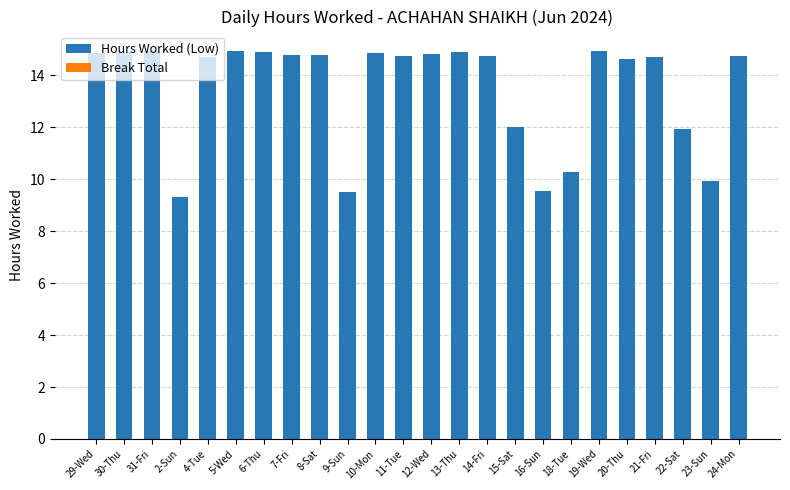

At which label does the data first exceed 14?

29-Wed